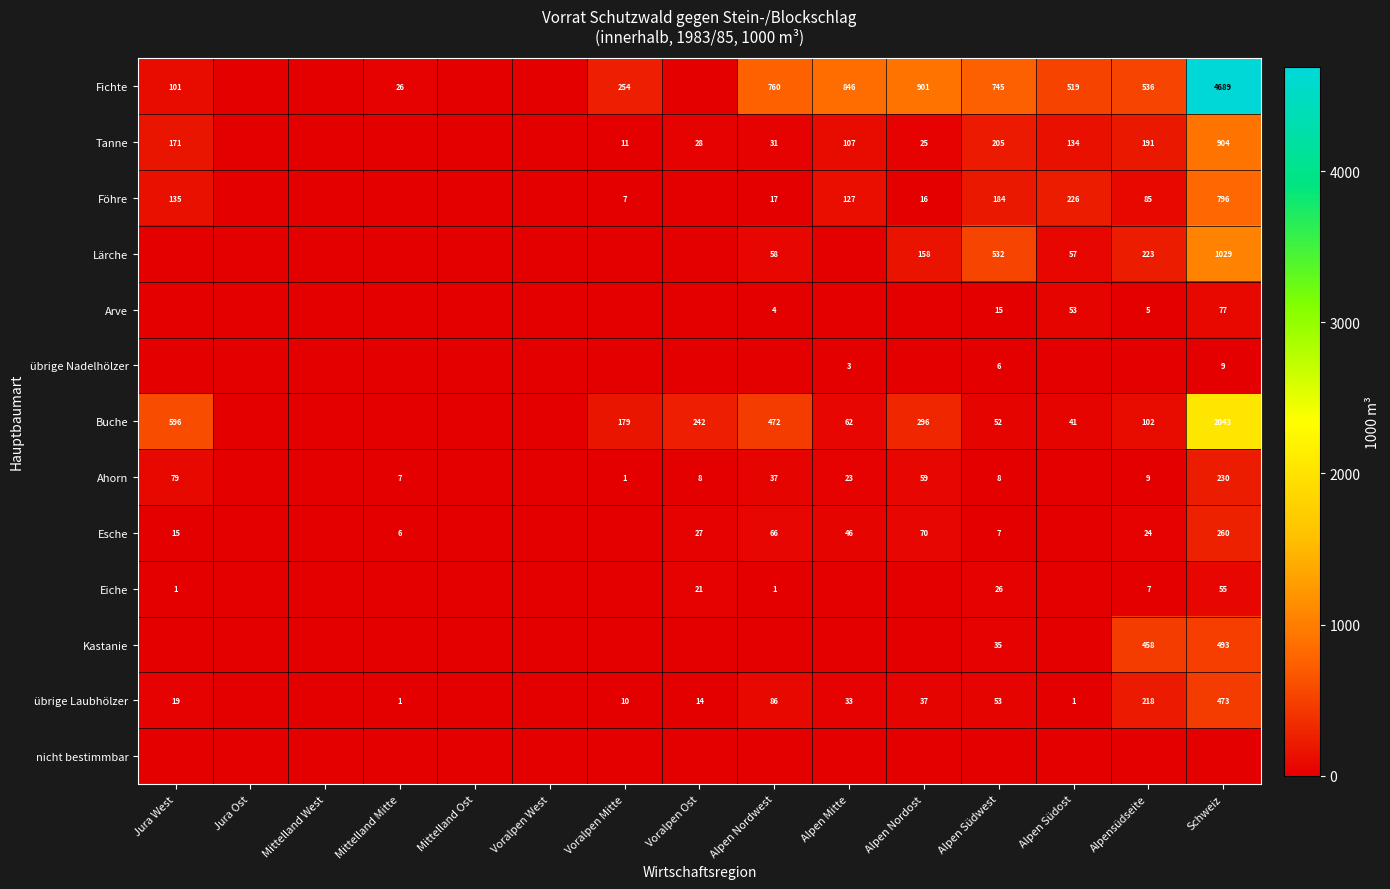

The value of Fichte at Jura West is 51. True or false?

False